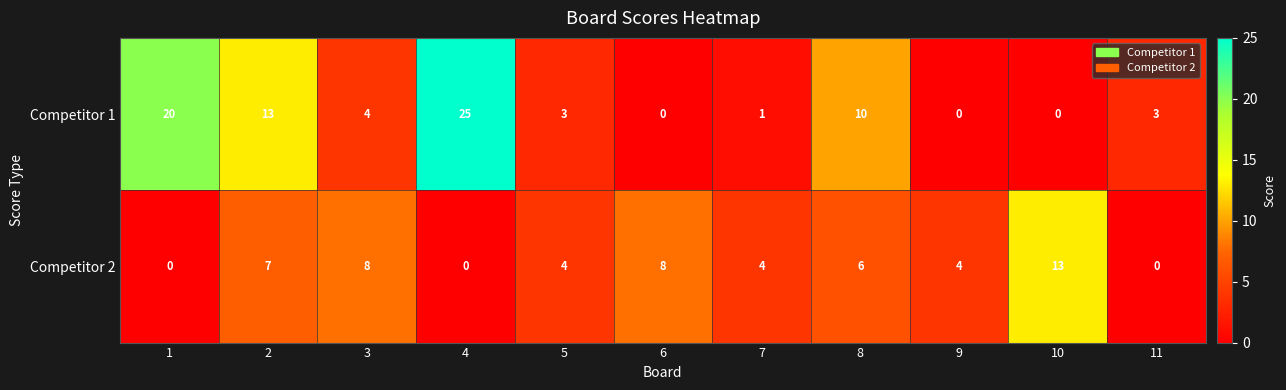

Count the number of categories in the chart.

11